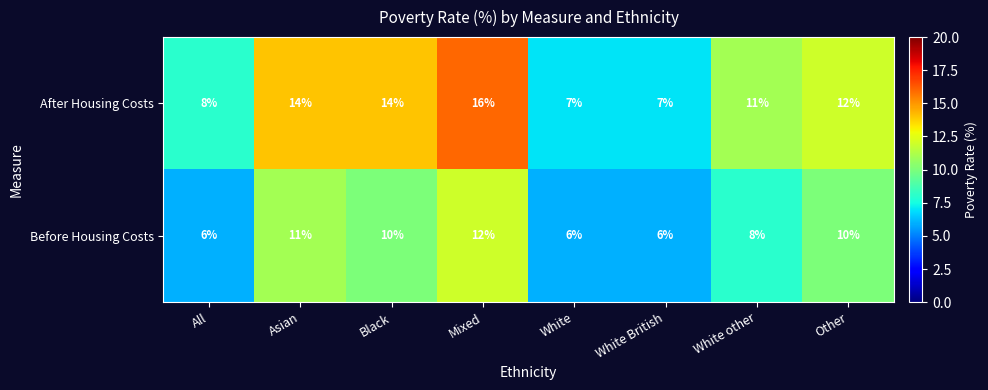

How many After Housing Costs values are between 8 and 14?

5